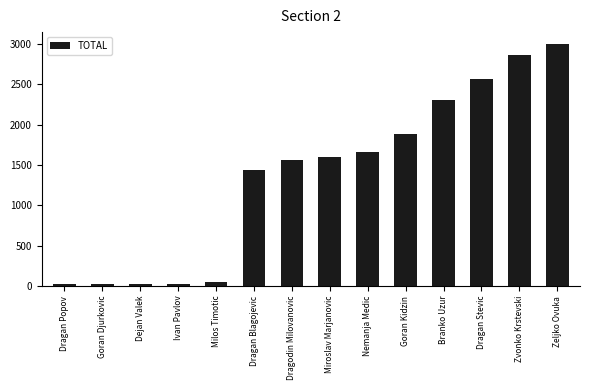

Between Zvonko Krstevski and Goran Kidzin, which is larger?

Zvonko Krstevski